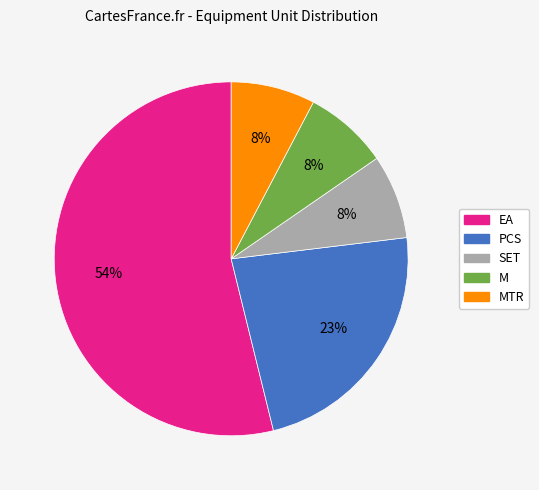

How many slices are in this pie chart?

5